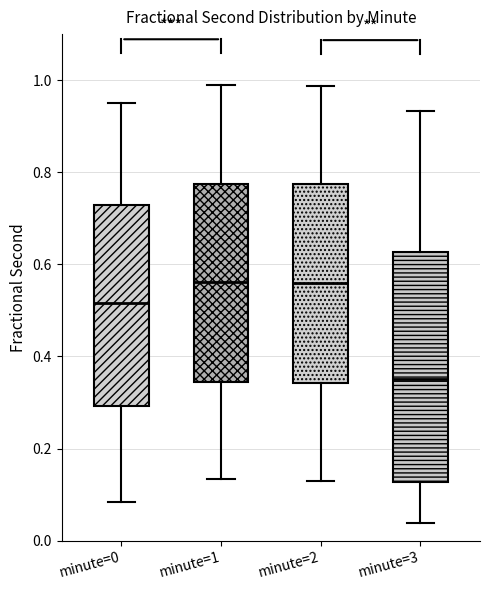

Reading left to right, read every box against the y-axis: the position of its median line, the range the box covers, and the ends of its whiskers. The values are not printed on the chart, so give them approximately, as read against the axis.

minute=0: median 0.52, box 0.30 to 0.72, whiskers 0.08 to 0.96
minute=1: median 0.56, box 0.34 to 0.78, whiskers 0.14 to 0.98
minute=2: median 0.56, box 0.34 to 0.78, whiskers 0.14 to 0.98
minute=3: median 0.36, box 0.12 to 0.62, whiskers 0.04 to 0.94